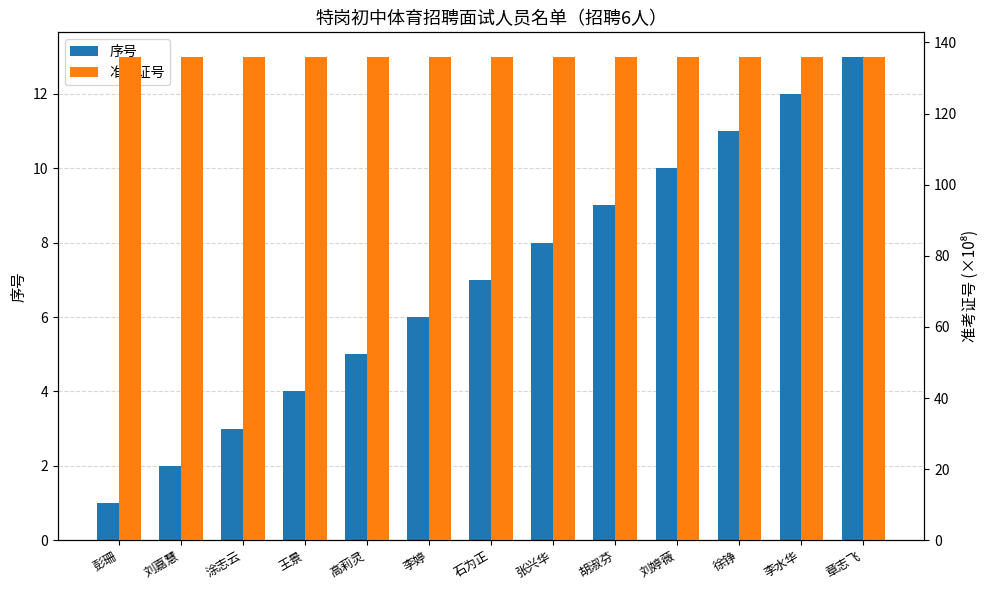

At which label does 序号 first exceed 7?

张兴华